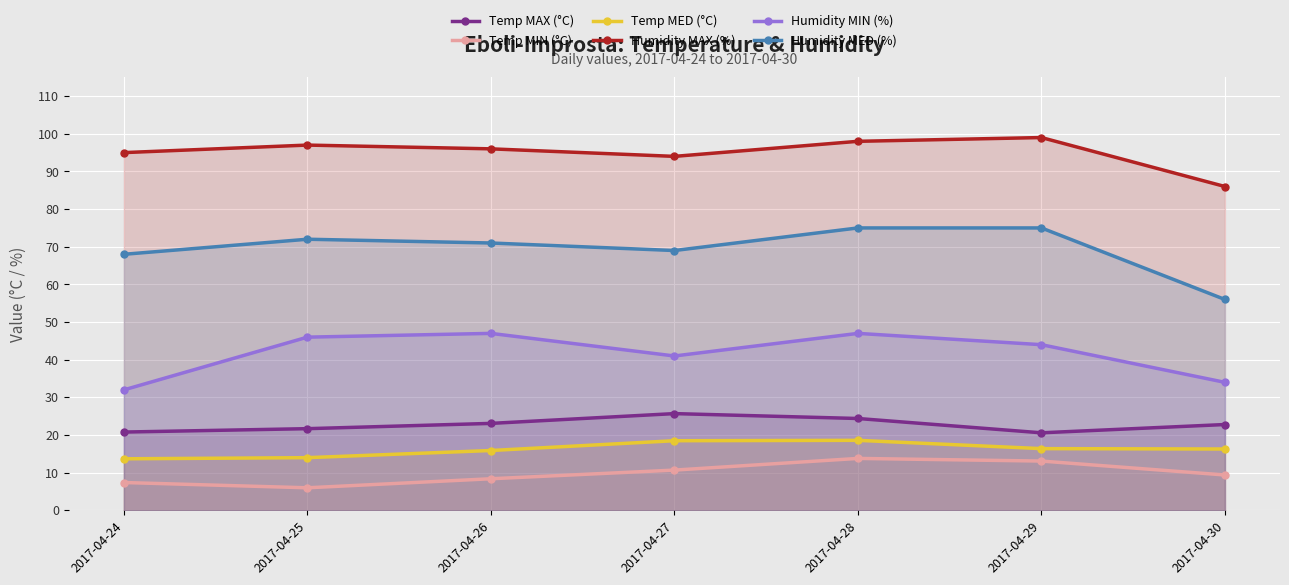

Which category has the lowest value across all series?

2017-04-25